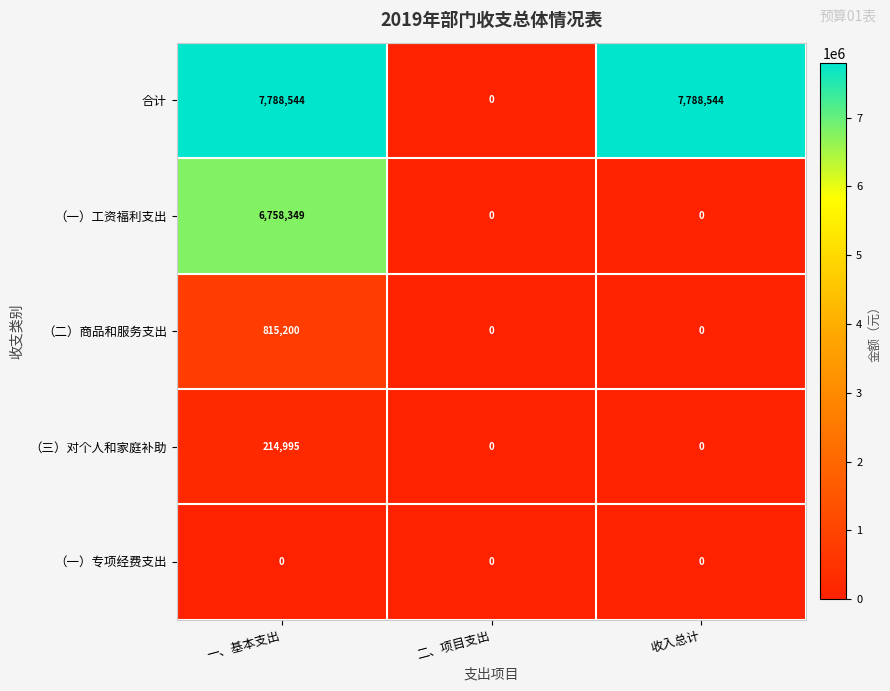

What is the difference between the maximum and minimum values in the （二）商品和服务支出 series?

815200